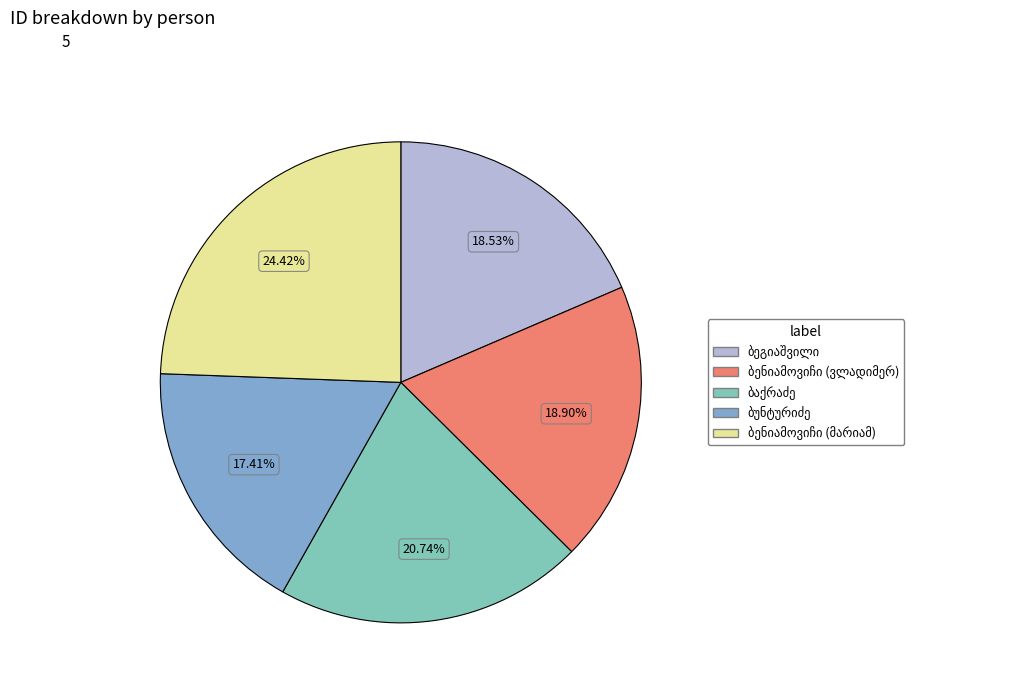

Is there any slice that represents more than half of the pie?

No